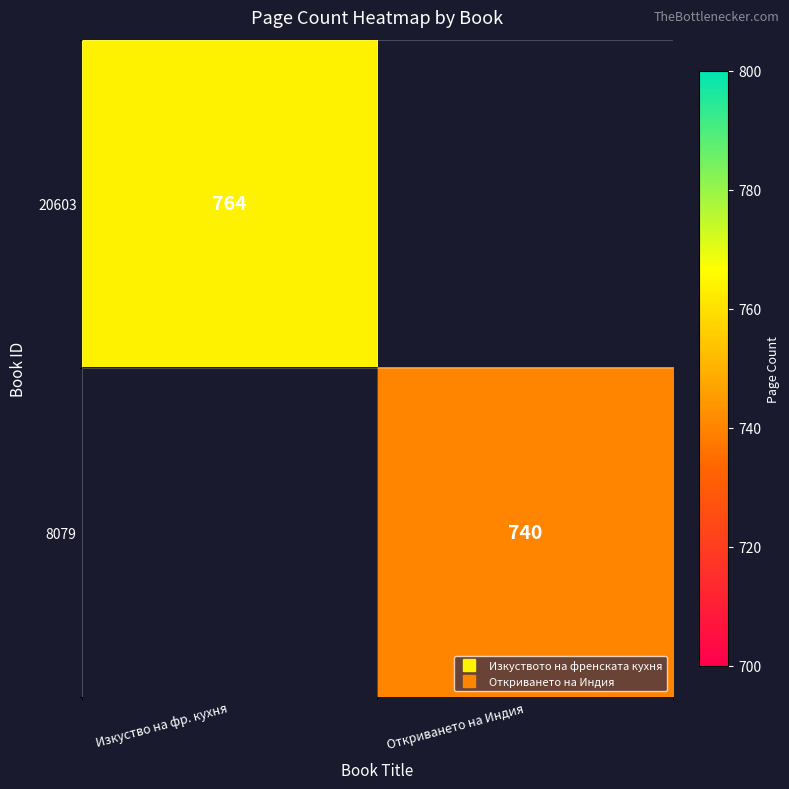

At how many categories does at least one series exceed 750?

1